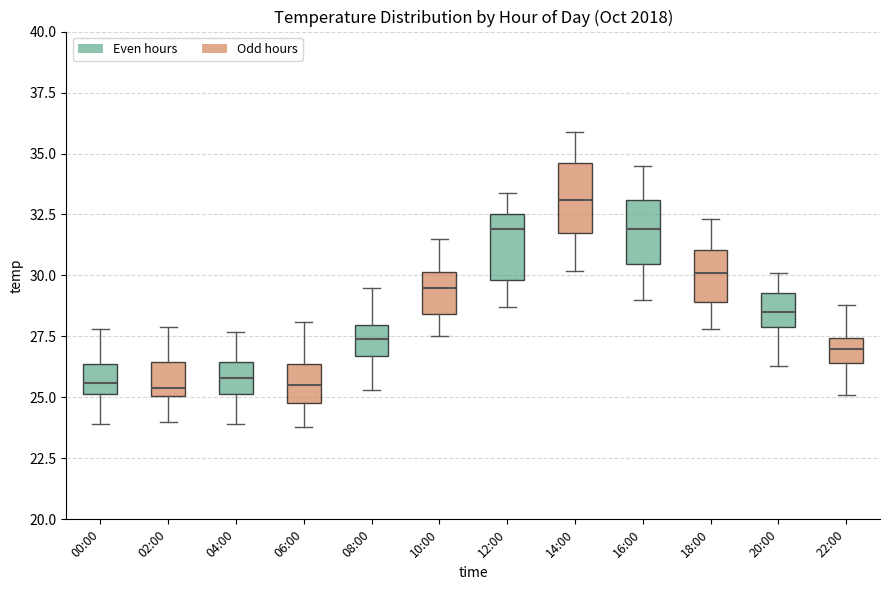

Reading left to right, read every box against the y-axis: the position of its median line, the range the box covers, and the ends of its whiskers. The values are not printed on the chart, so give them approximately, as read against the axis.

00:00: median 25.5, box 25.0 to 26.5, whiskers 24.0 to 28.0
02:00: median 25.5, box 25.0 to 26.5, whiskers 24.0 to 28.0
04:00: median 26.0, box 25.0 to 26.5, whiskers 24.0 to 27.5
06:00: median 25.5, box 25.0 to 26.5, whiskers 24.0 to 28.0
08:00: median 27.5, box 26.5 to 28.0, whiskers 25.5 to 29.5
10:00: median 29.5, box 28.5 to 30.0, whiskers 27.5 to 31.5
12:00: median 32.0, box 30.0 to 32.5, whiskers 28.5 to 33.5
14:00: median 33.0, box 32.0 to 34.5, whiskers 30.0 to 36.0
16:00: median 32.0, box 30.5 to 33.0, whiskers 29.0 to 34.5
18:00: median 30.0, box 29.0 to 31.0, whiskers 28.0 to 32.5
20:00: median 28.5, box 28.0 to 29.5, whiskers 26.5 to 30.0
22:00: median 27.0, box 26.5 to 27.5, whiskers 25.0 to 29.0